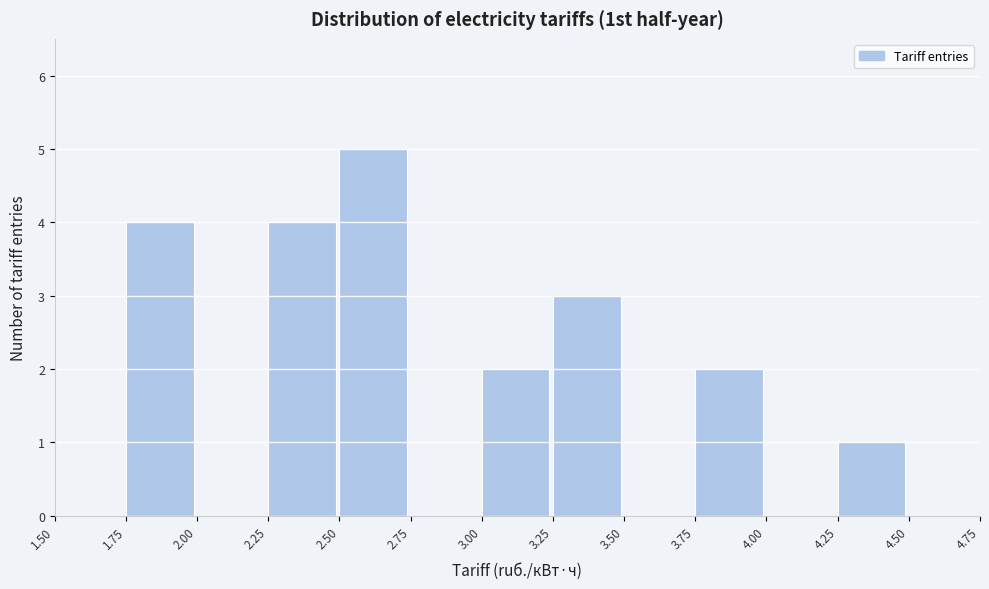

What is the height of the bar covering 2.25 to 2.50 on the x-axis? The values are not printed on the chart, so give them approximately, as read against the axis.

4